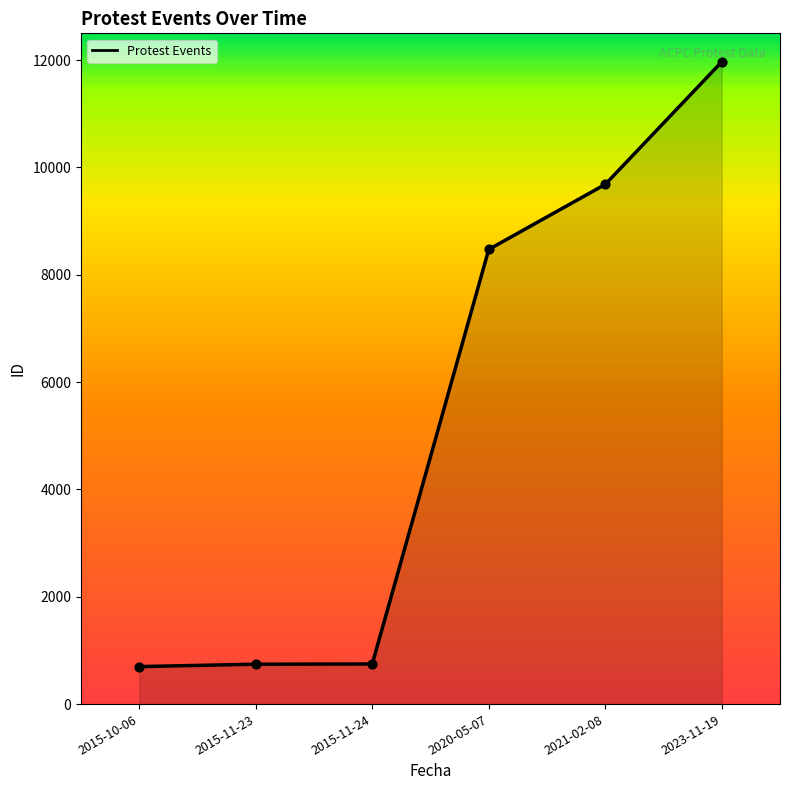

Which has a higher value, 2023-11-19 or 2015-11-23?

2023-11-19